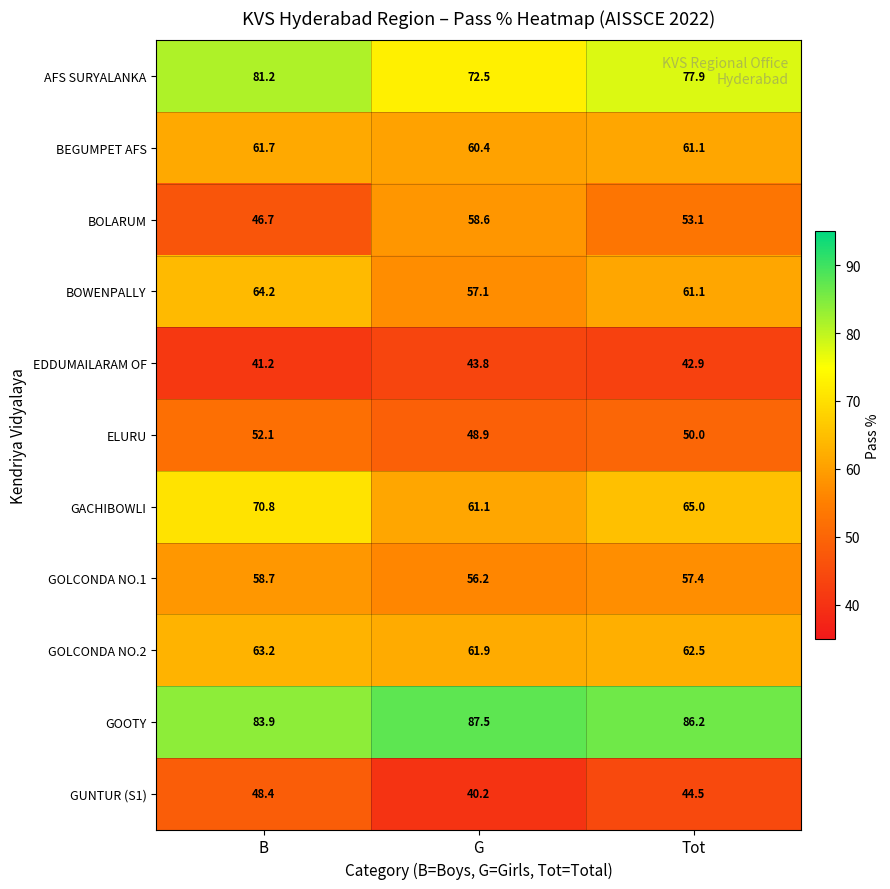

What is the difference between the ELURU values at Tot and G?

1.1